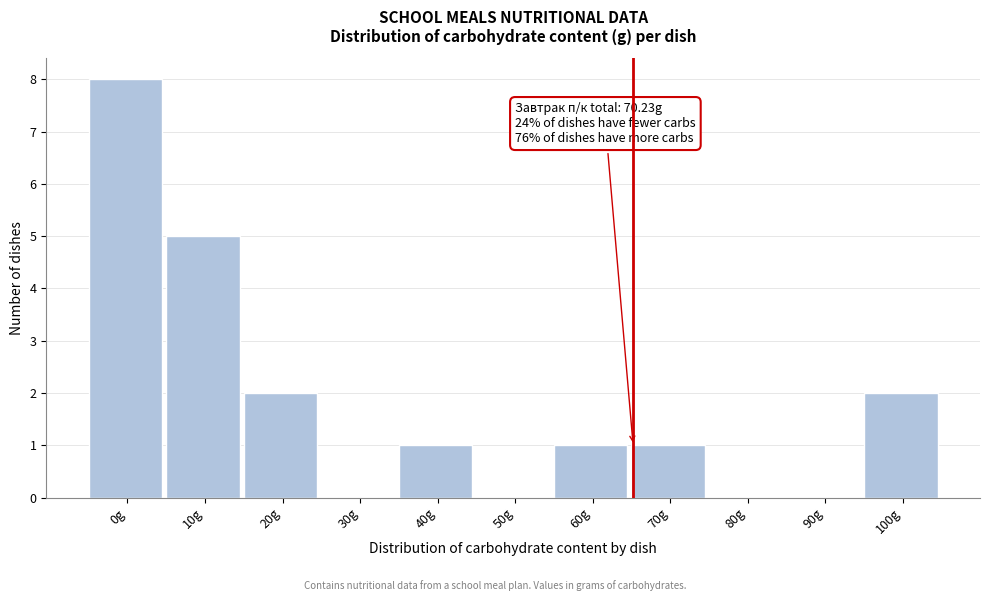

Reading right to left, list all the values displayed in this chart.

100g=2	90g=0	80g=0	70g=1	60g=1	50g=0	40g=1	30g=0	20g=2	10g=5	0g=8